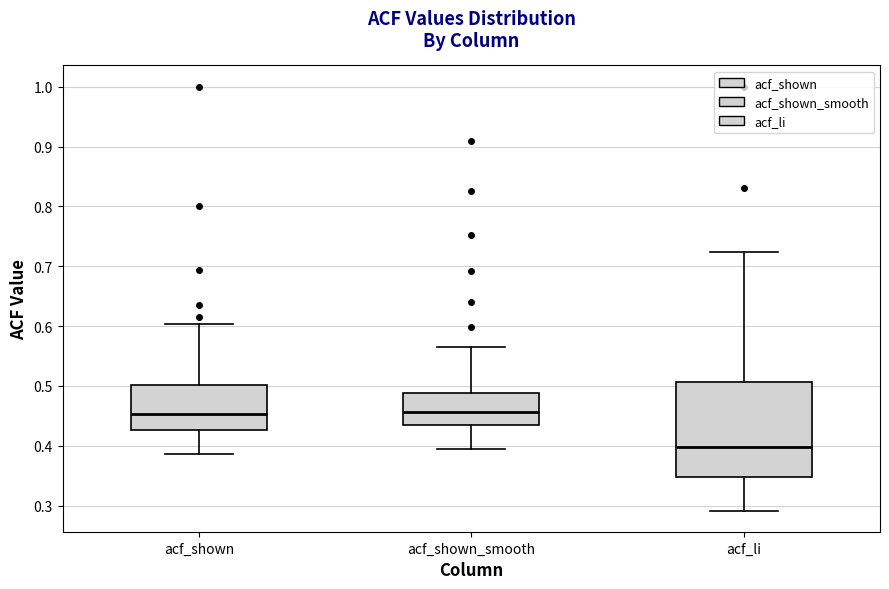

Reading left to right, read every box against the y-axis: the position of its median line, the range the box covers, and the ends of its whiskers. The values are not printed on the chart, so give them approximately, as read against the axis.

acf_shown: median 0.45, box 0.43 to 0.50, whiskers 0.39 to 0.60
acf_shown_smooth: median 0.46, box 0.43 to 0.49, whiskers 0.39 to 0.57
acf_li: median 0.40, box 0.35 to 0.51, whiskers 0.29 to 0.72